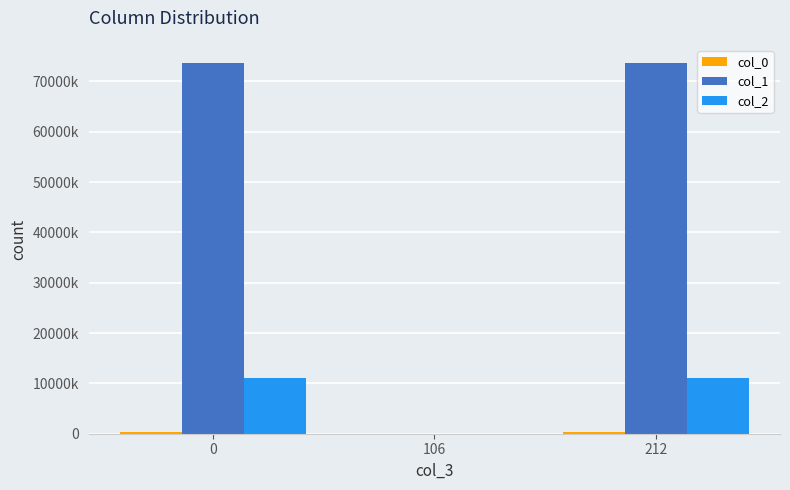

What is the maximum value for col_1?

73599188